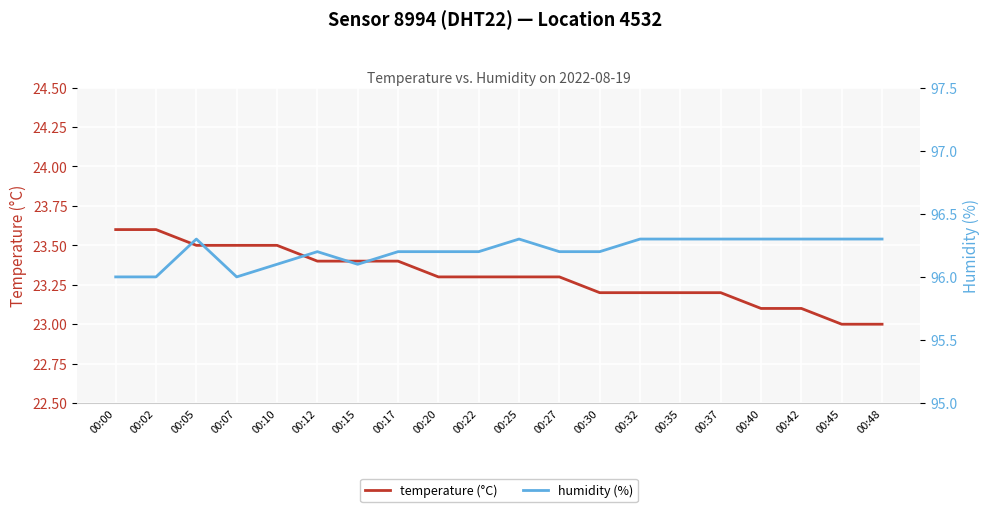

What is the sum of the humidity (%) values at 00:17 and 00:00?

192.2